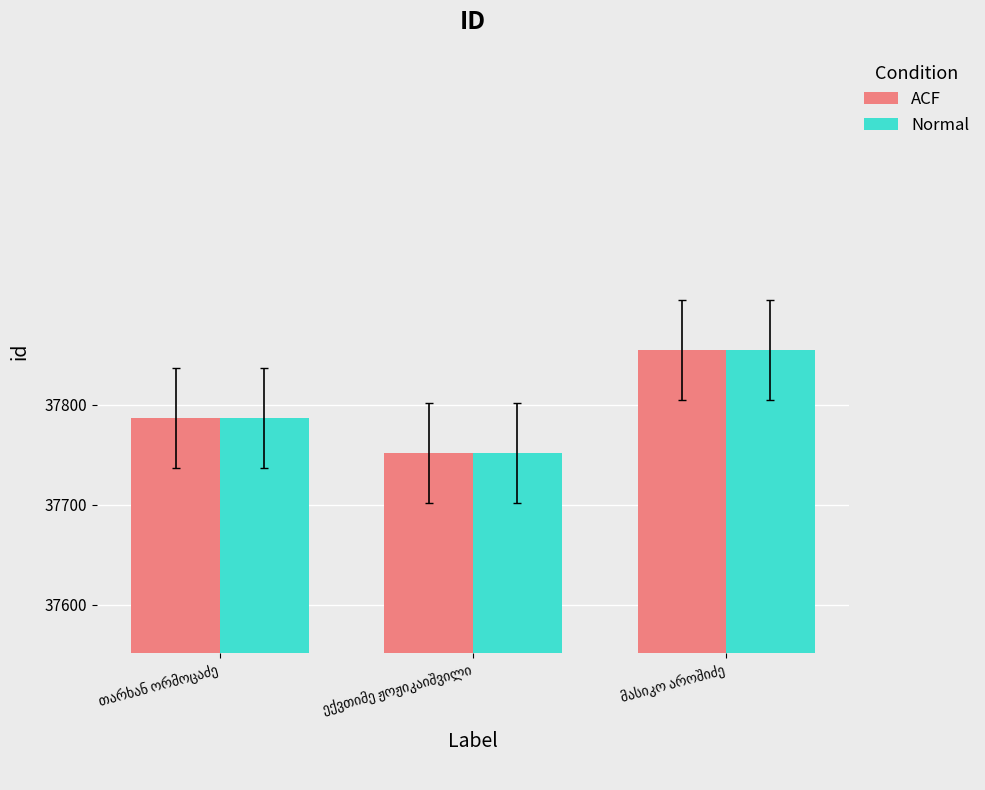

What is the sum of all Normal values?

113394